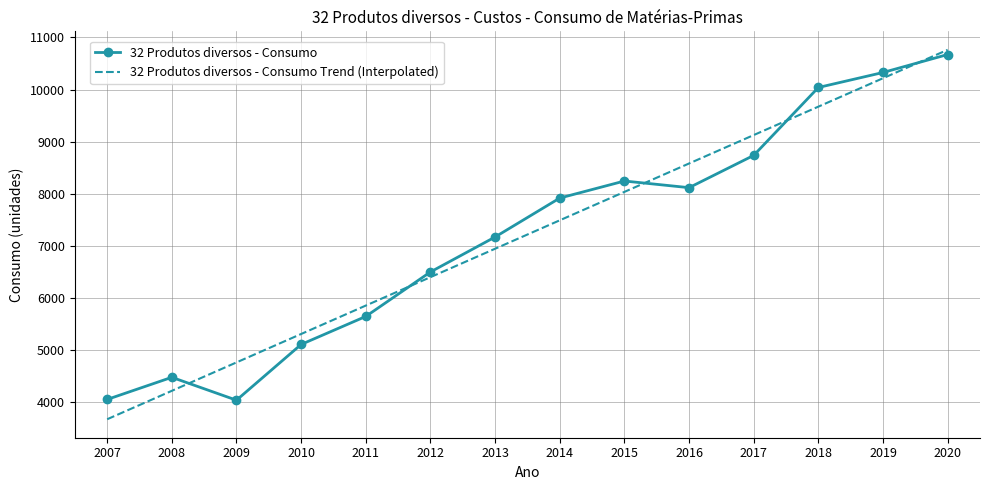

How many points are higher than both their immediate neighbors (excluding endpoints)?

2